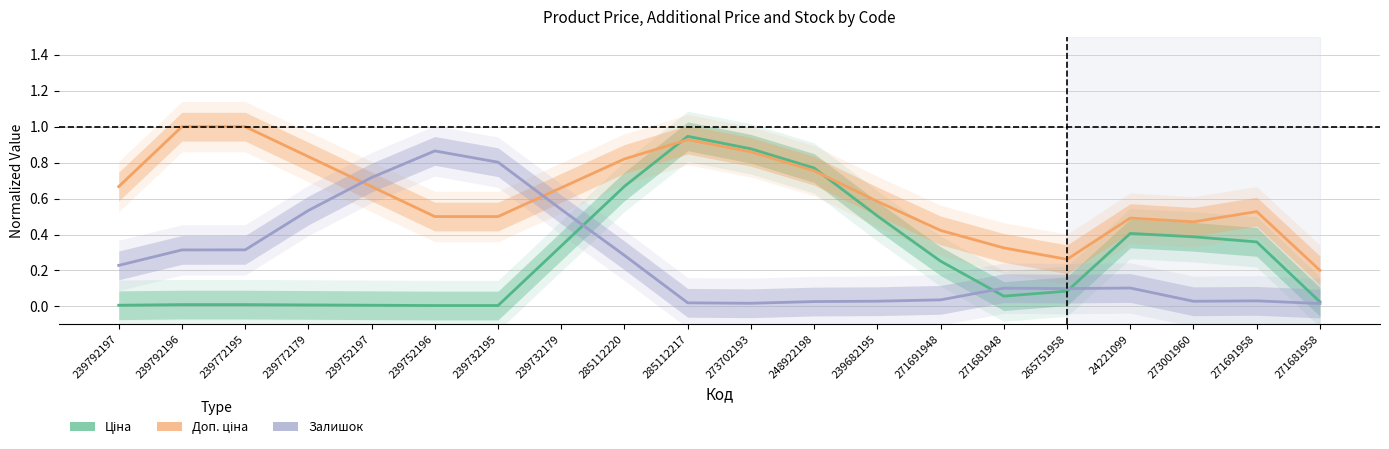

What is the total value across all series at 239752196?

1.4